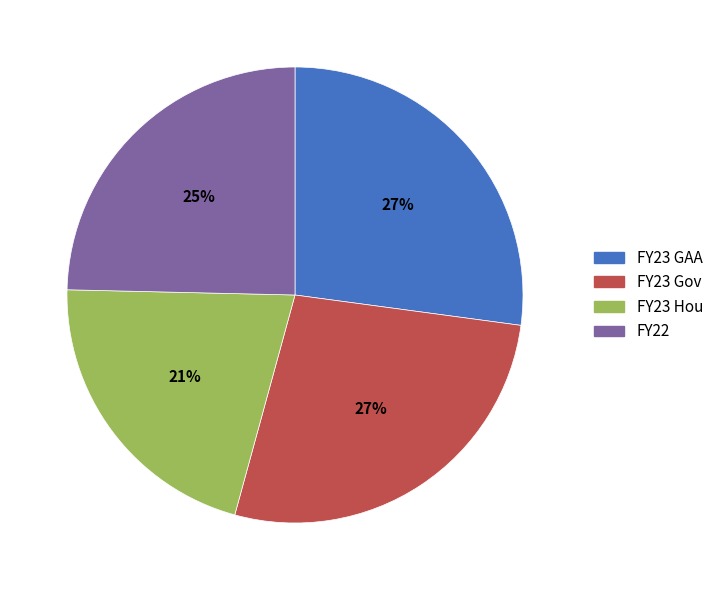

True or false: FY23 Gov accounts for 13% of the total.

False